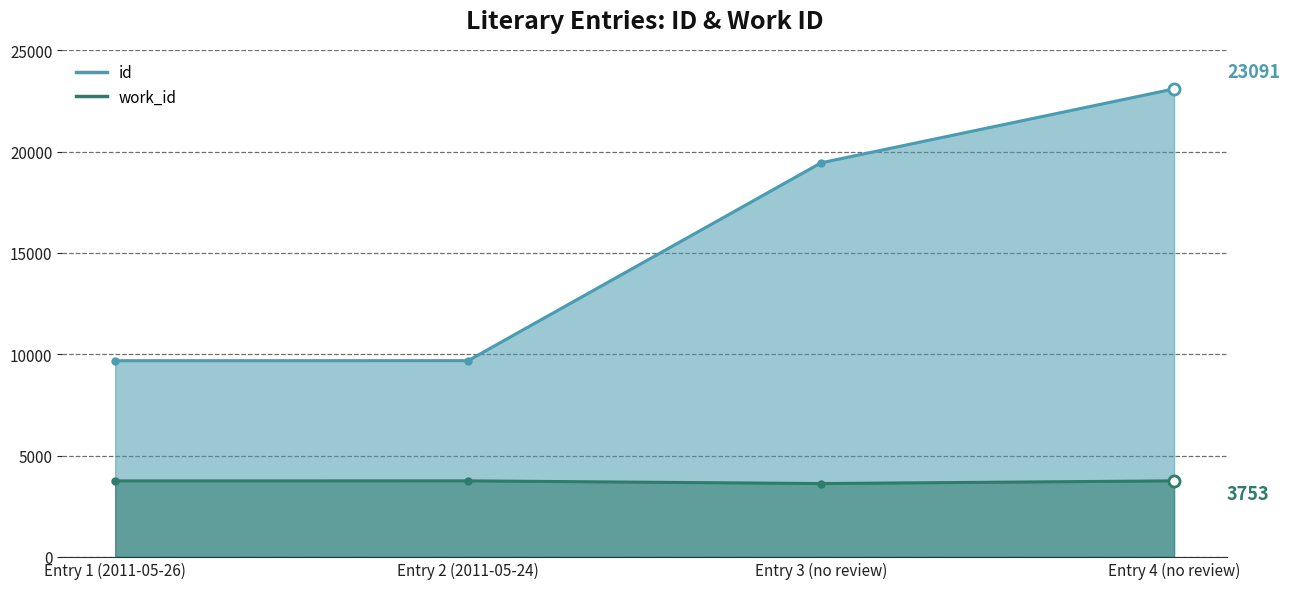

What is the difference between the second highest and minimum values in the work_id series?

133